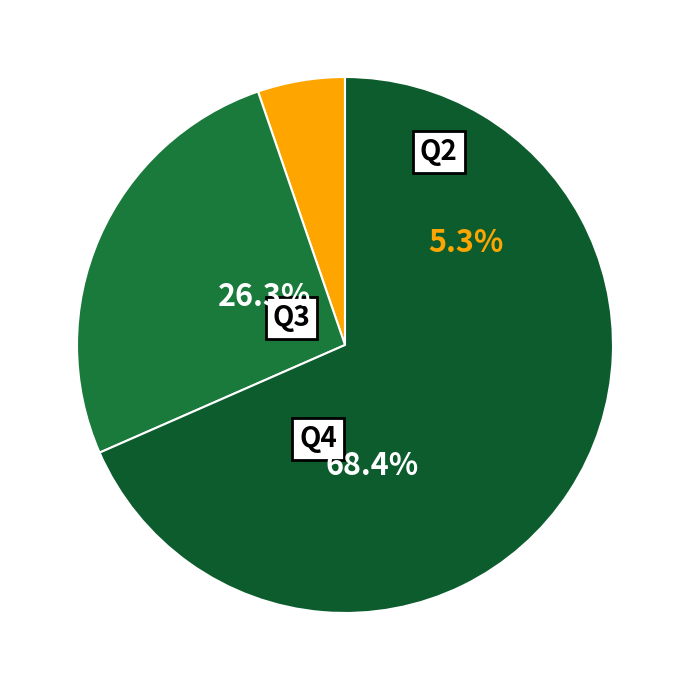

Does any single category account for the majority?

Yes